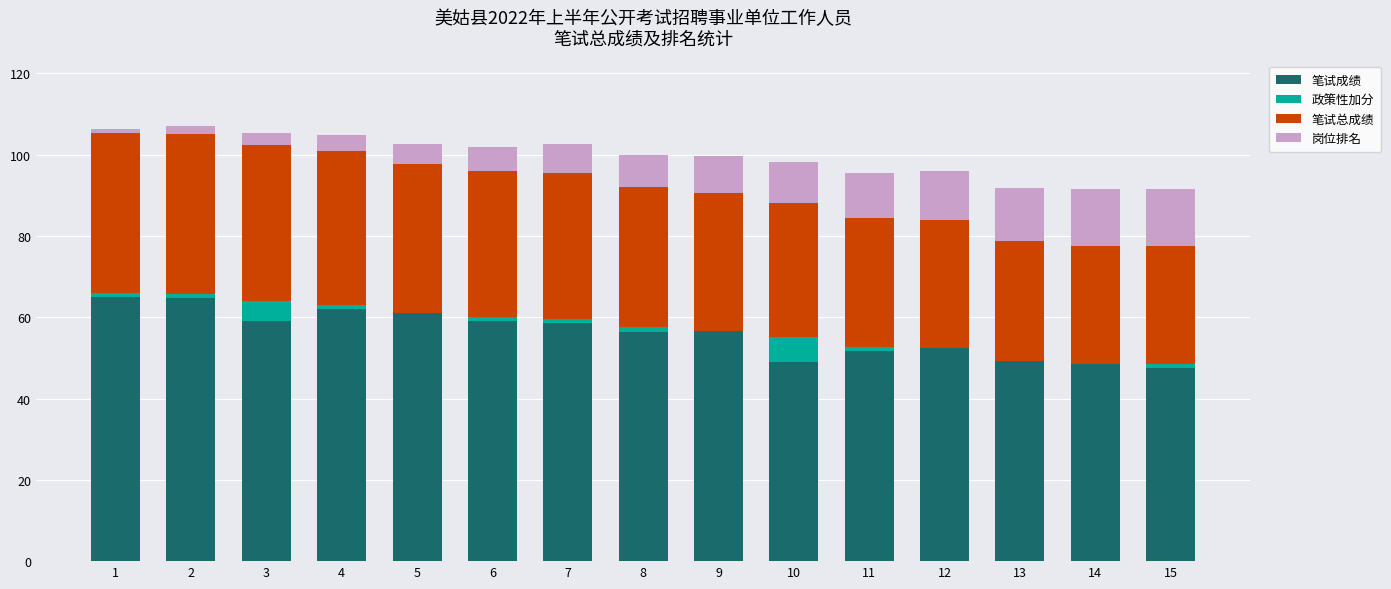

The value of 笔试成绩 at 9 is 38.8. True or false?

False